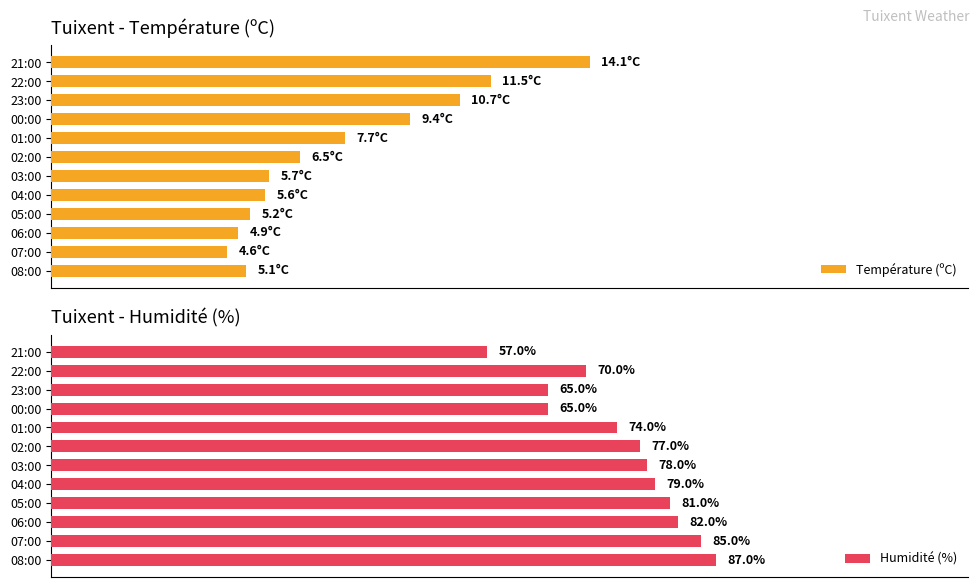

How many data points in Température (ºC) are less than 32?

6